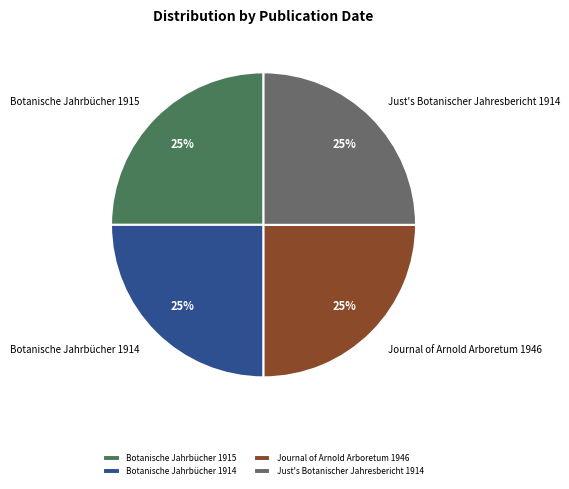

To the nearest percent, what is the average slice percentage?

25%